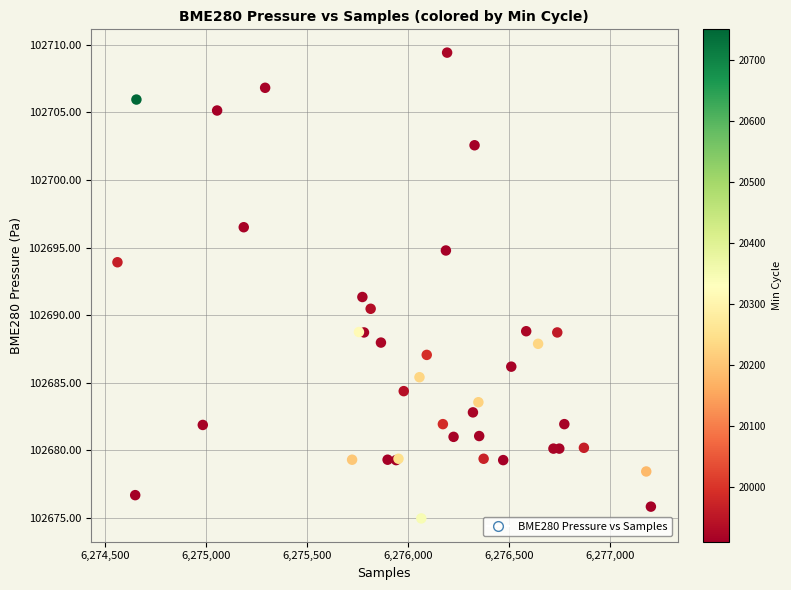

What Y value in the scatter plot is closest to 102692?

102691.3